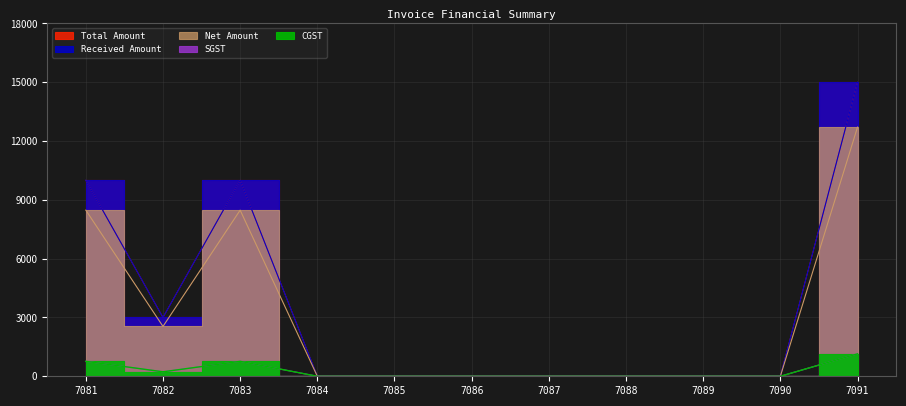

Which has a higher value, 7084 or 7083?

7083